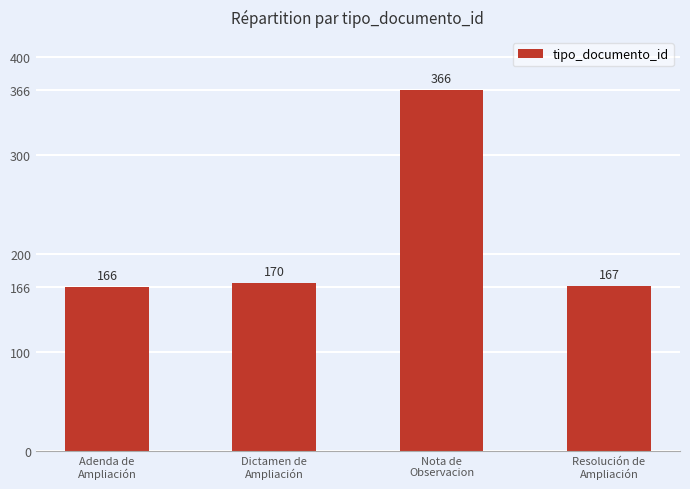

Which label corresponds to the largest value in the chart?

Nota de
Observacion